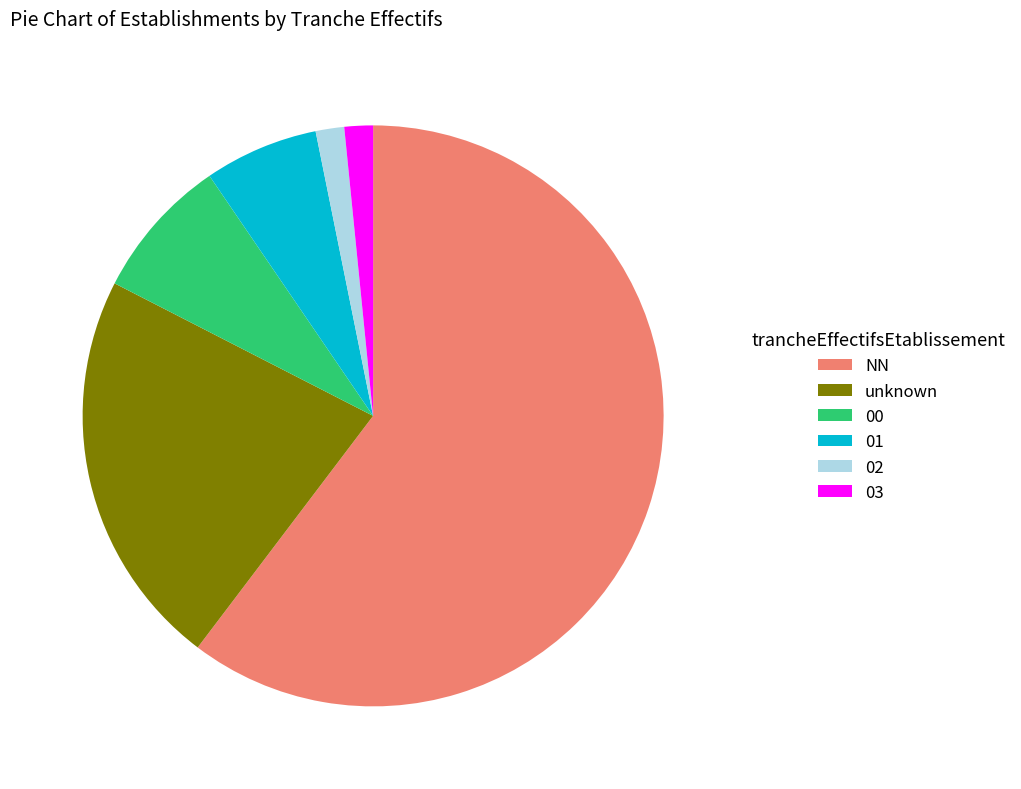

The 00 slice represents 8% of the pie. True or false?

True